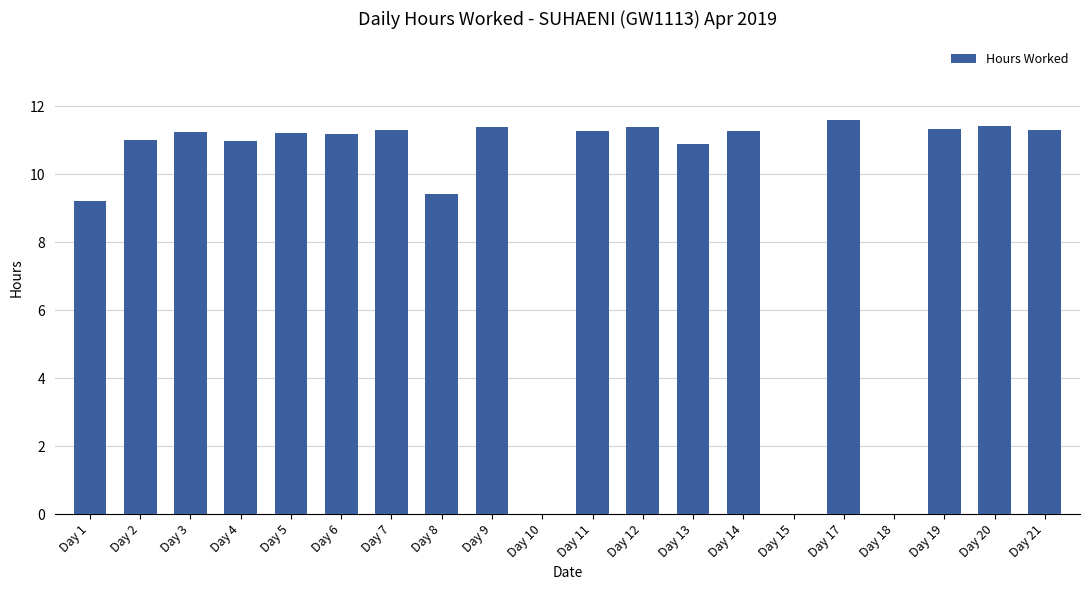

Which has a higher value, Day 17 or Day 6?

Day 17